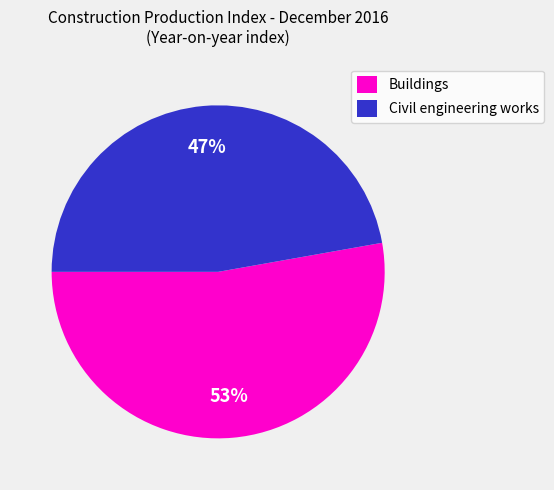

Do Buildings and Civil engineering works together represent more than half of the pie?

Yes